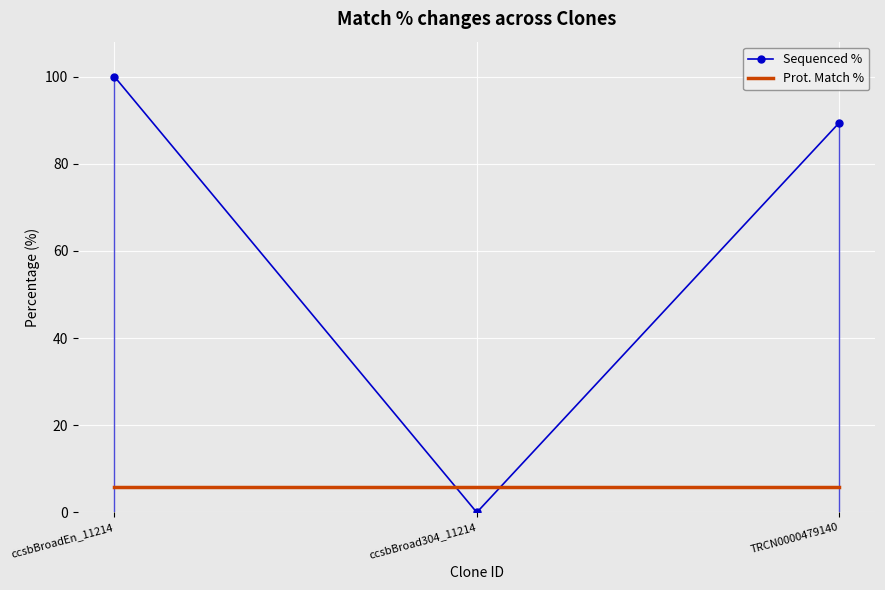

Reading left to right, what are all the values shown in this chart?

Sequenced %: 100.0	0.0	89.4
Prot. Match %: 5.9	5.9	5.9